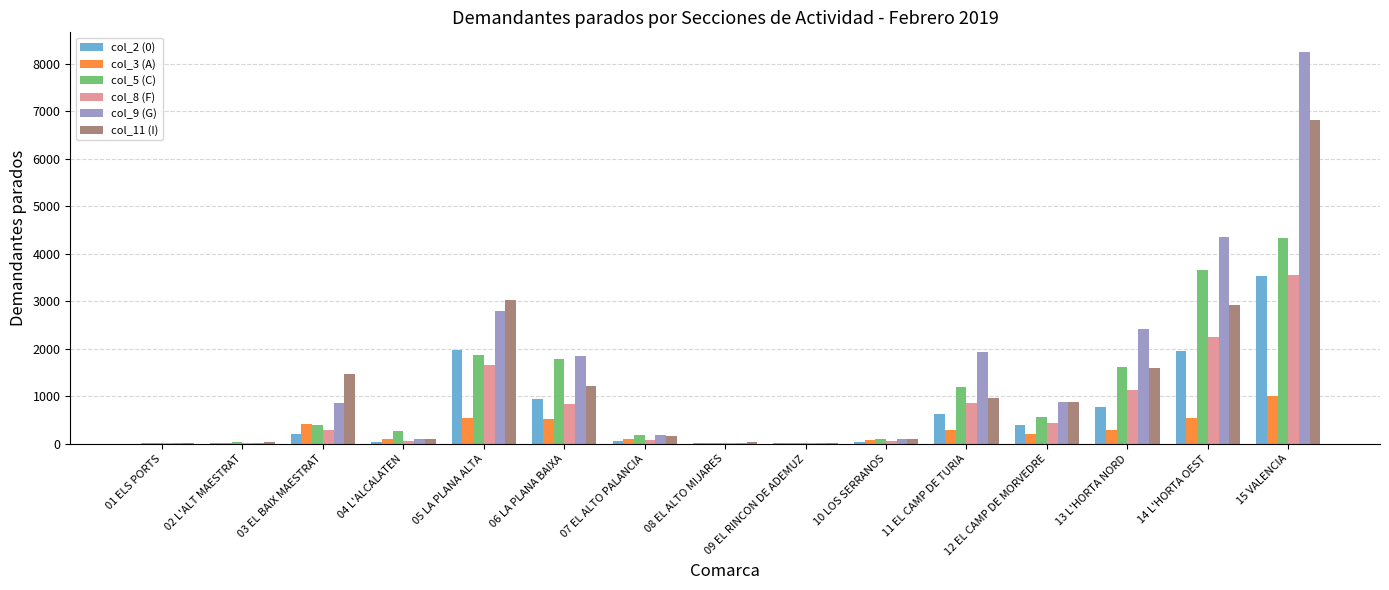

At which category is the sum across all series the highest?

15 VALENCIA